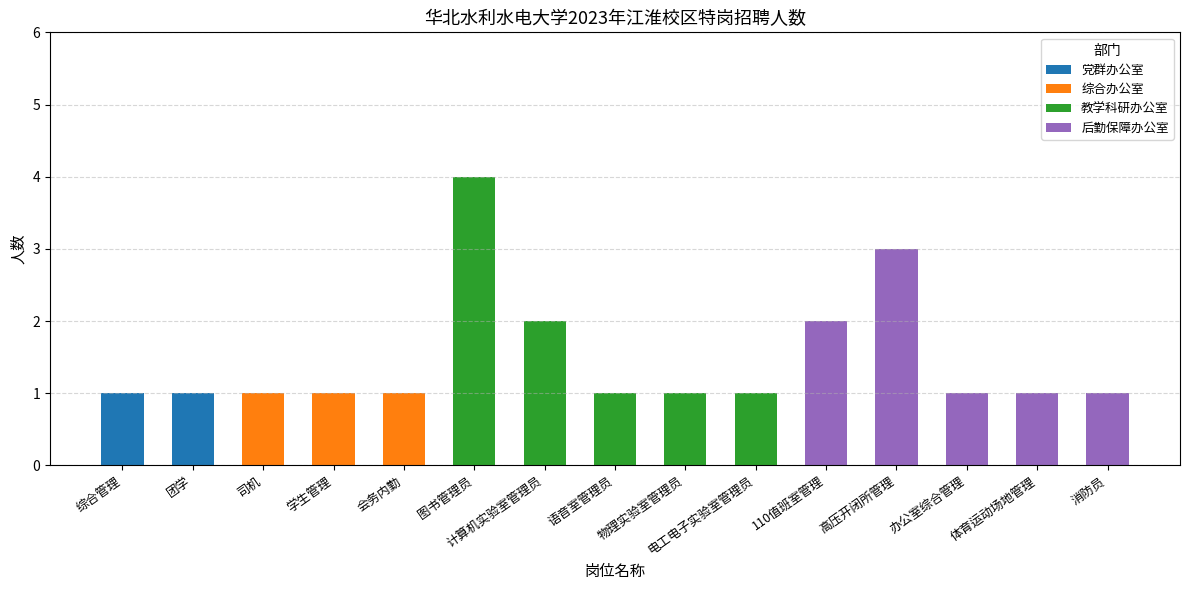

Is the value of 后勤保障办公室 at 4 greater than the value of 教学科研办公室 at 综合办公室?

No